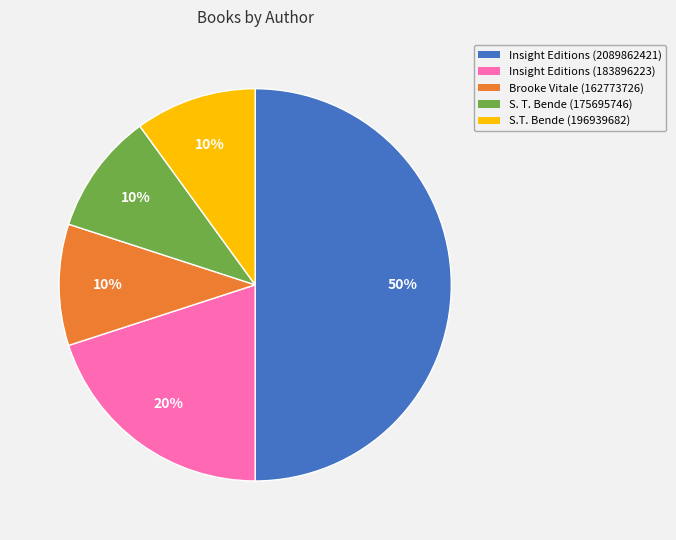

Do Brooke Vitale (162773726) and Insight Editions (2089862421) together represent more than half of the pie?

Yes